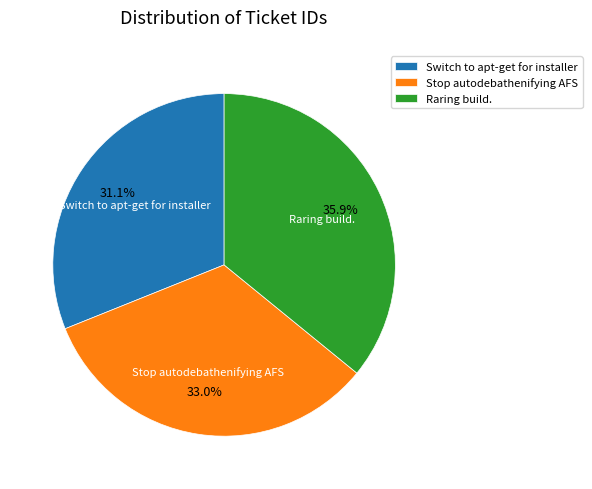

To the nearest percent, what is the combined percentage of Stop autodebathenifying AFS and Raring build.?

69%